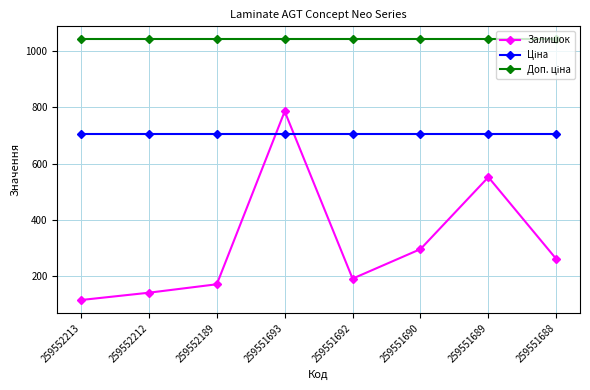

At which category is the sum across all series the highest?

259551693